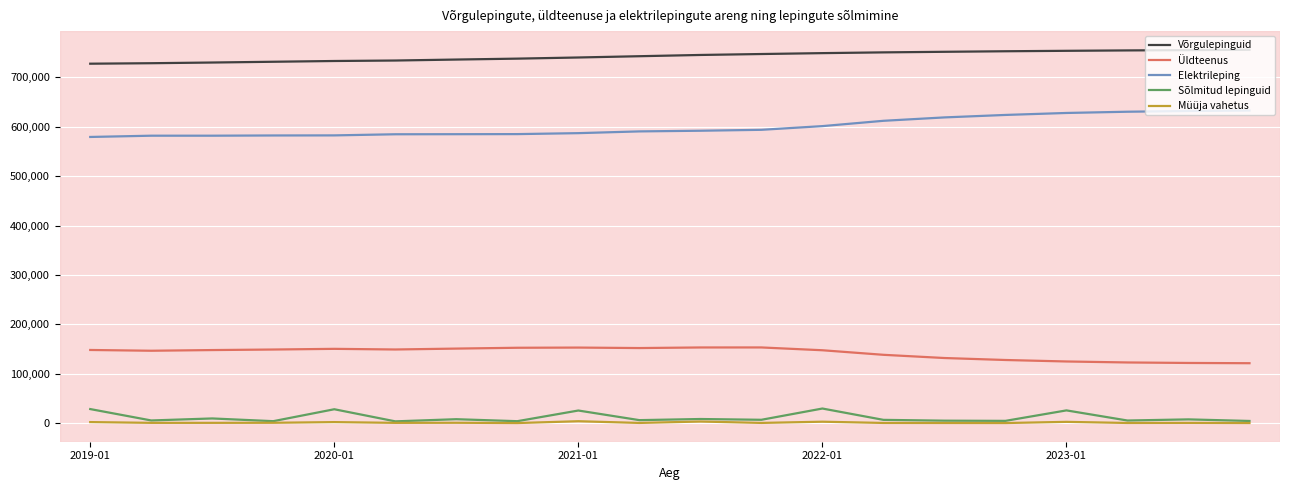

True or false: Üldteenus and Võrgulepinguid cross at least once.

False